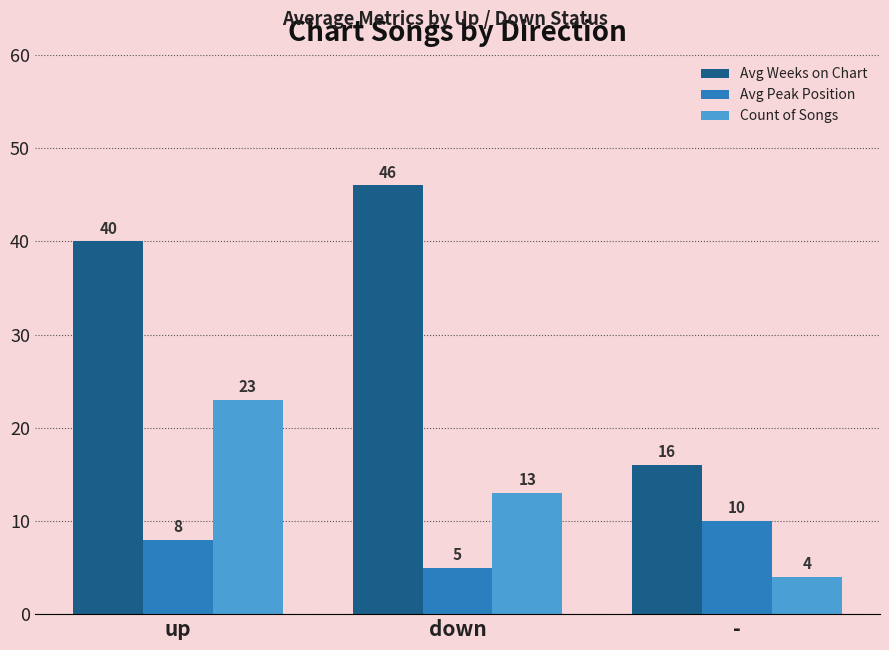

What is the minimum value for Avg Weeks on Chart?

16